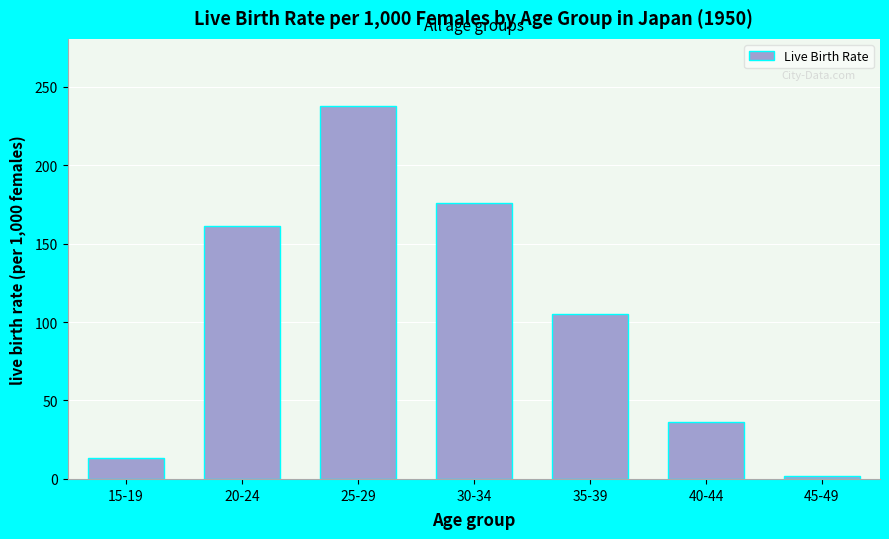

Reading left to right, extract all data points from this chart.

13.3	161.4	237.7	175.6	104.9	36.1	2.1